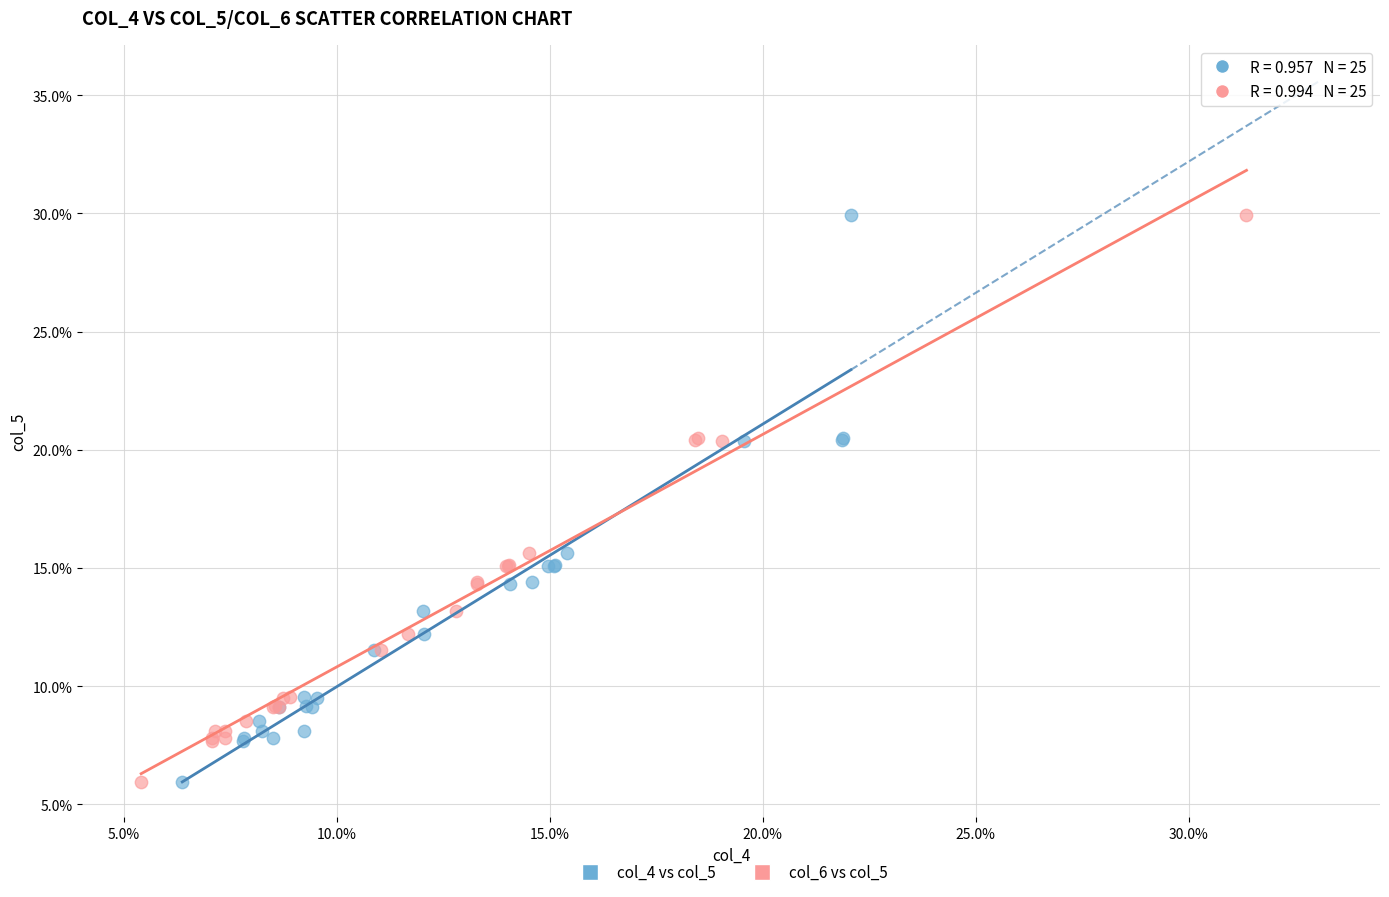

What are all the series names shown in the legend?

col_4 vs col_5, col_6 vs col_5